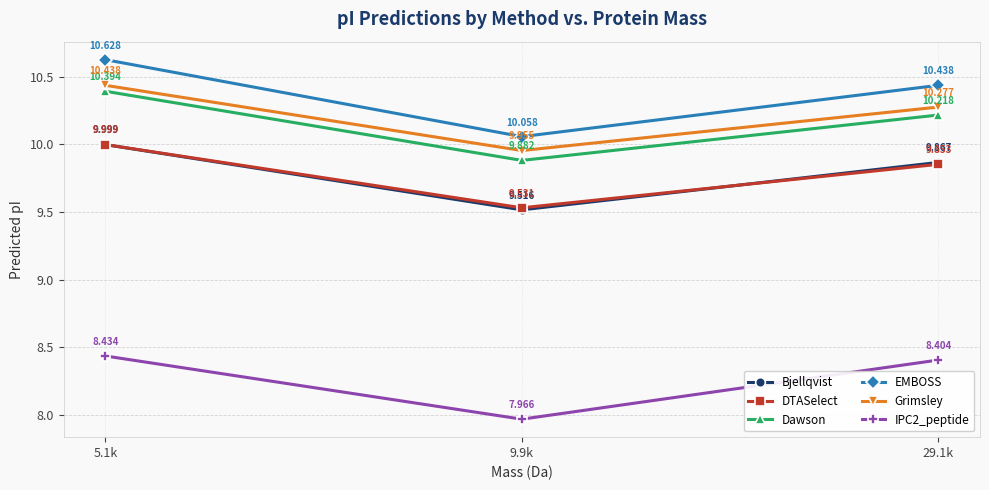

What is the spread (max minus min) of values at 29.1k?

2.0